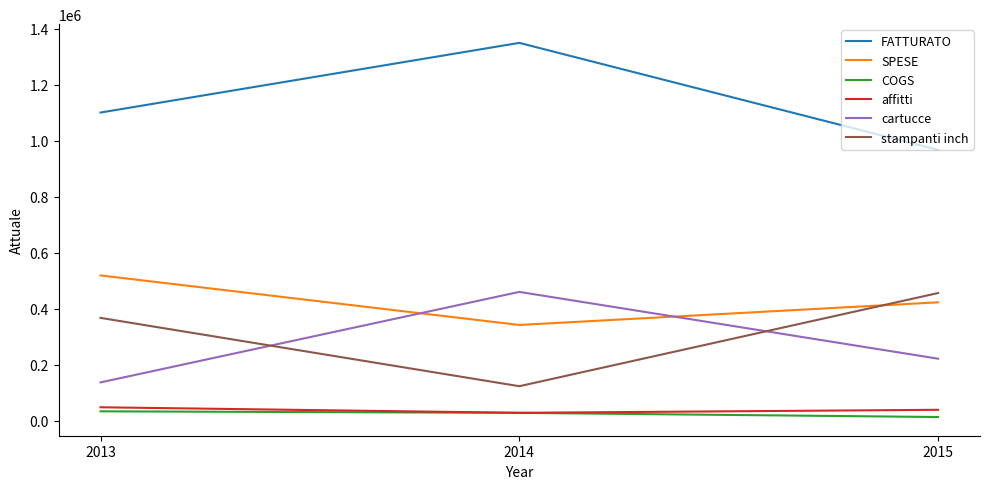

Which series has the largest range (max minus min)?

FATTURATO